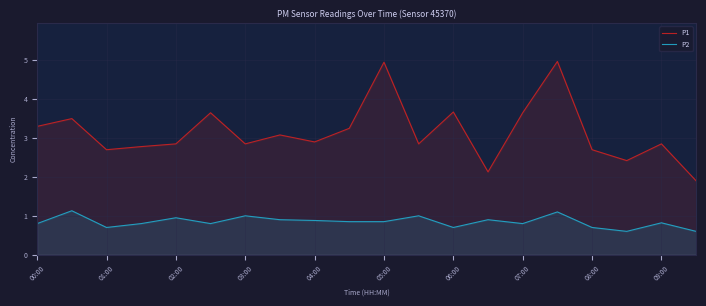

True or false: P2 and P1 intersect in this chart.

False